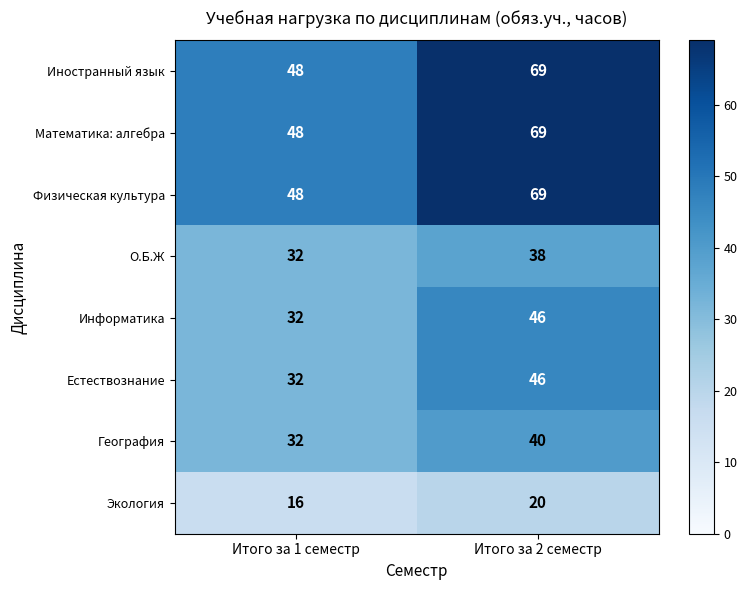

True or false: Физическая культура has a value of 69 at Итого за 2 семестр.

True